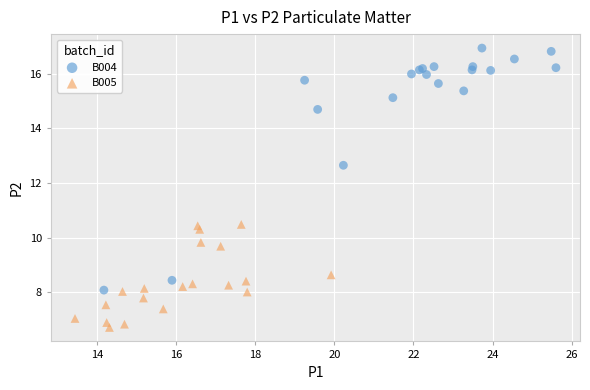

Which series reaches the minimum Y coordinate?

B005